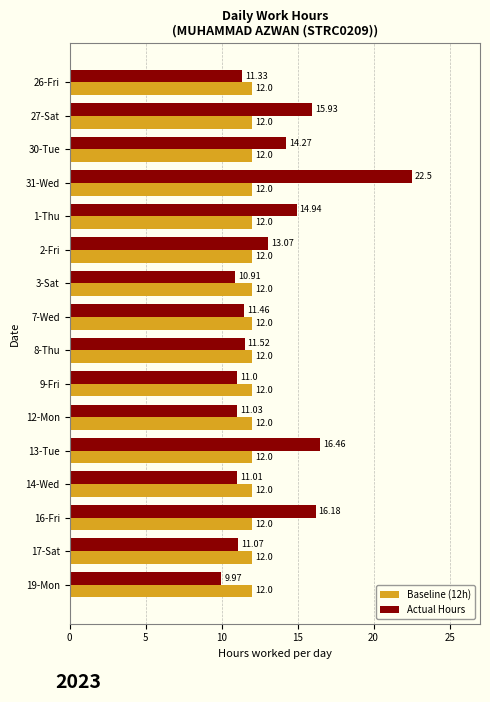

How many values in the Actual Hours series are below 11?

2